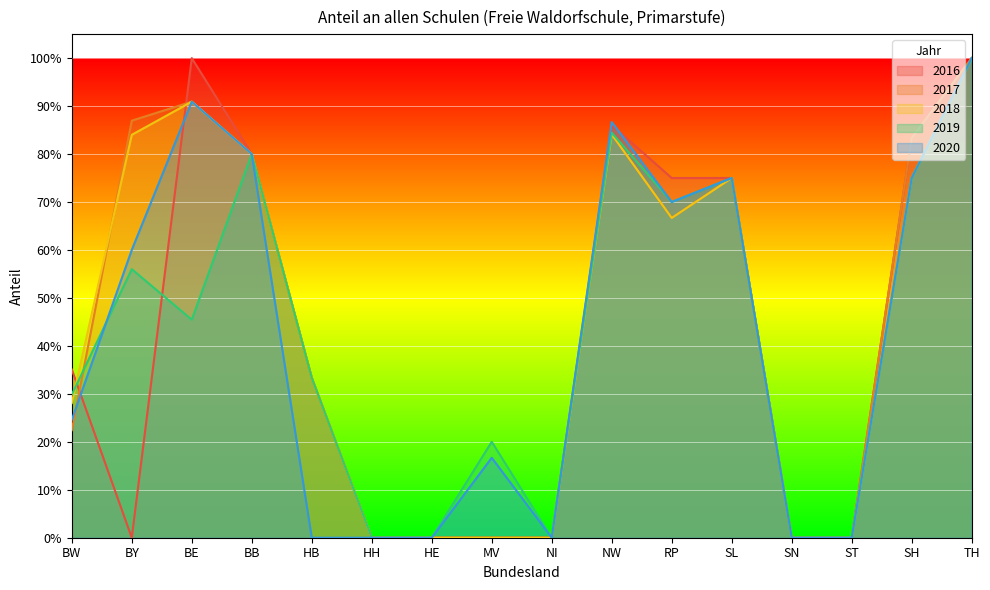

What is the total value across all series at BW?

1.4